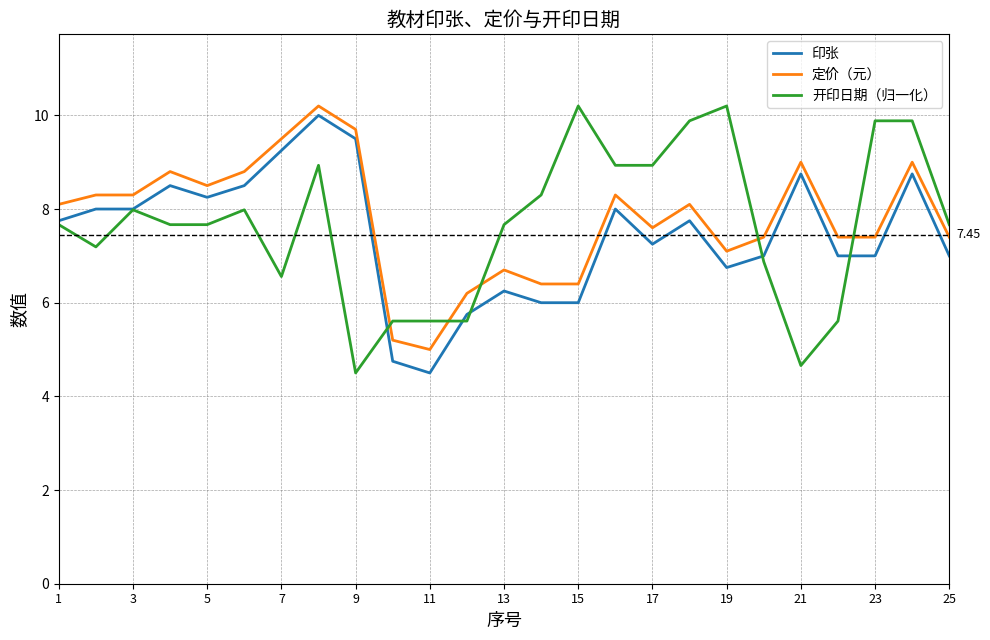

How many intersections are there between 定价（元） and 开印日期（归一化）?

5